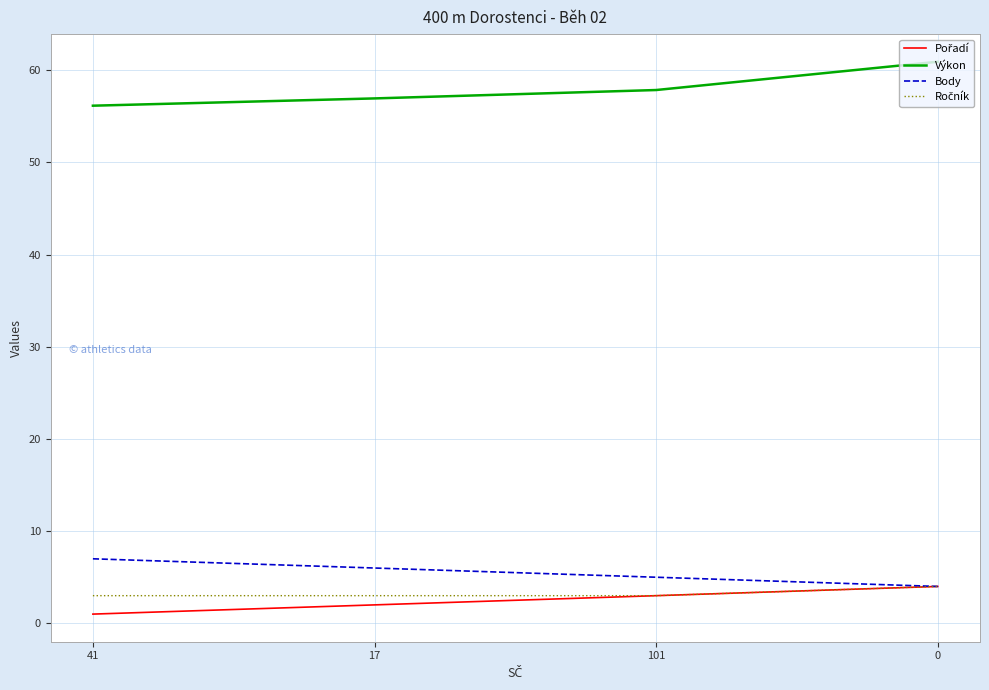

Which series has the largest total across all categories?

Výkon